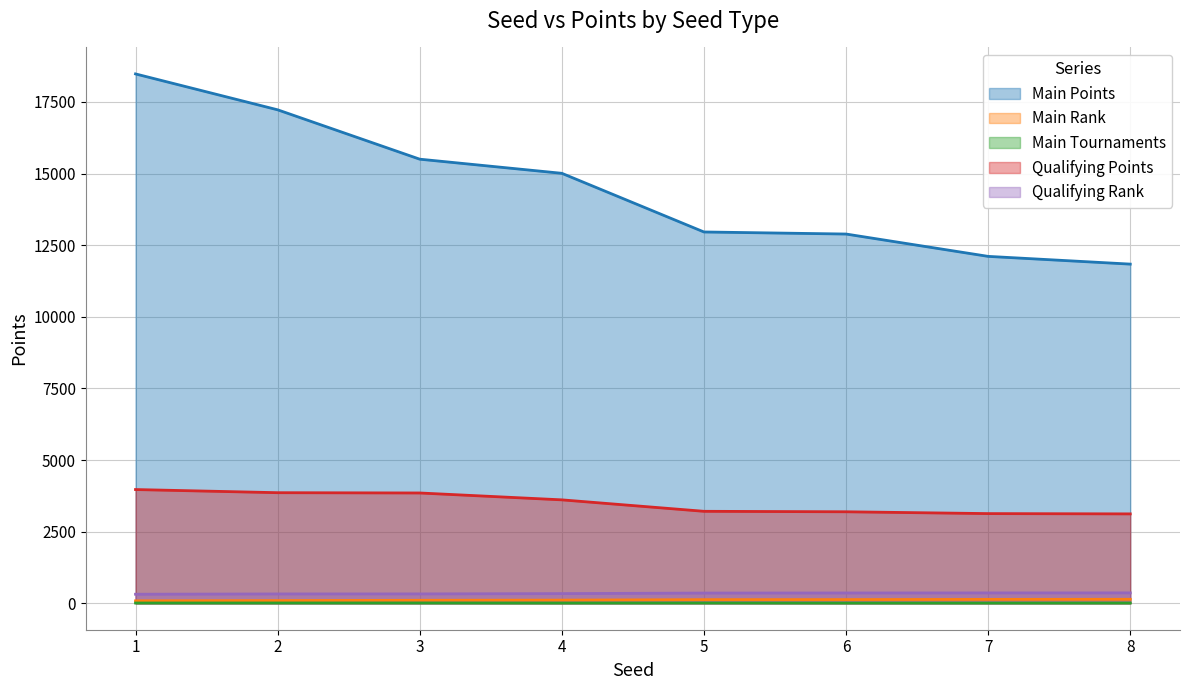

True or false: Main Rank has more than 2 interior local peaks.

False